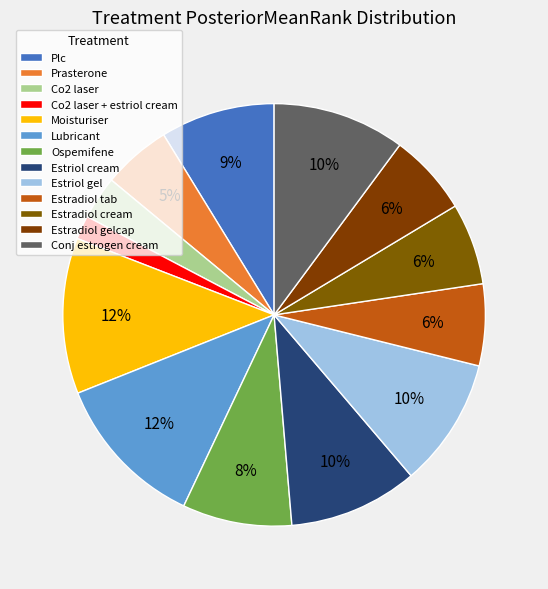

To the nearest percent, what portion does Conj estrogen cream represent?

10%